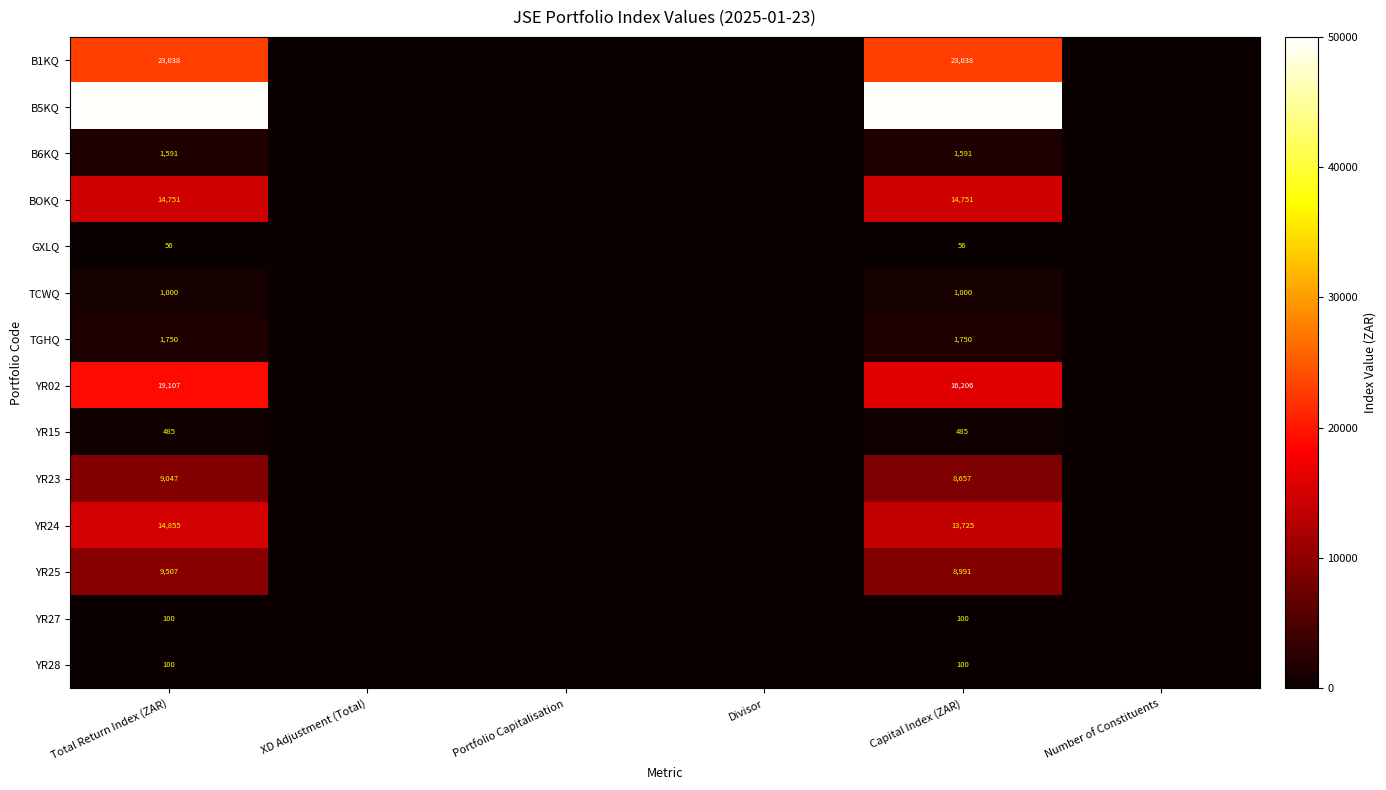

Is it true that B5KQ equals 85028 at Capital Index (ZAR)?

False